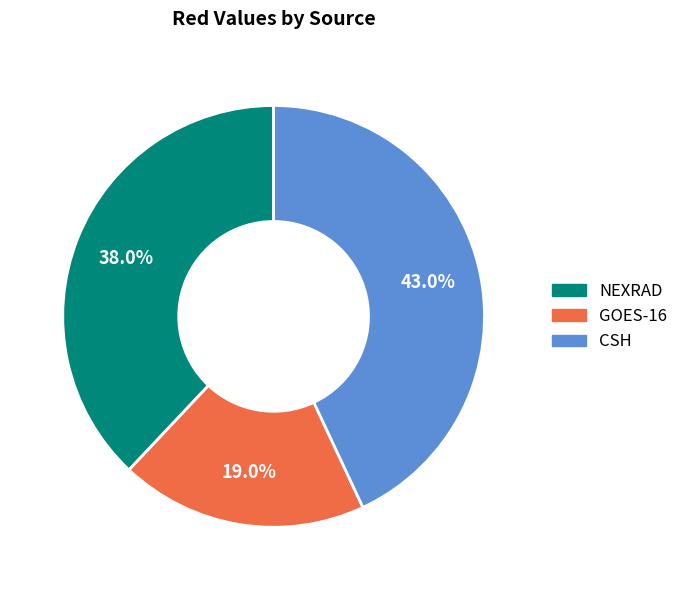

What is the smallest slice in the pie chart?

GOES-16